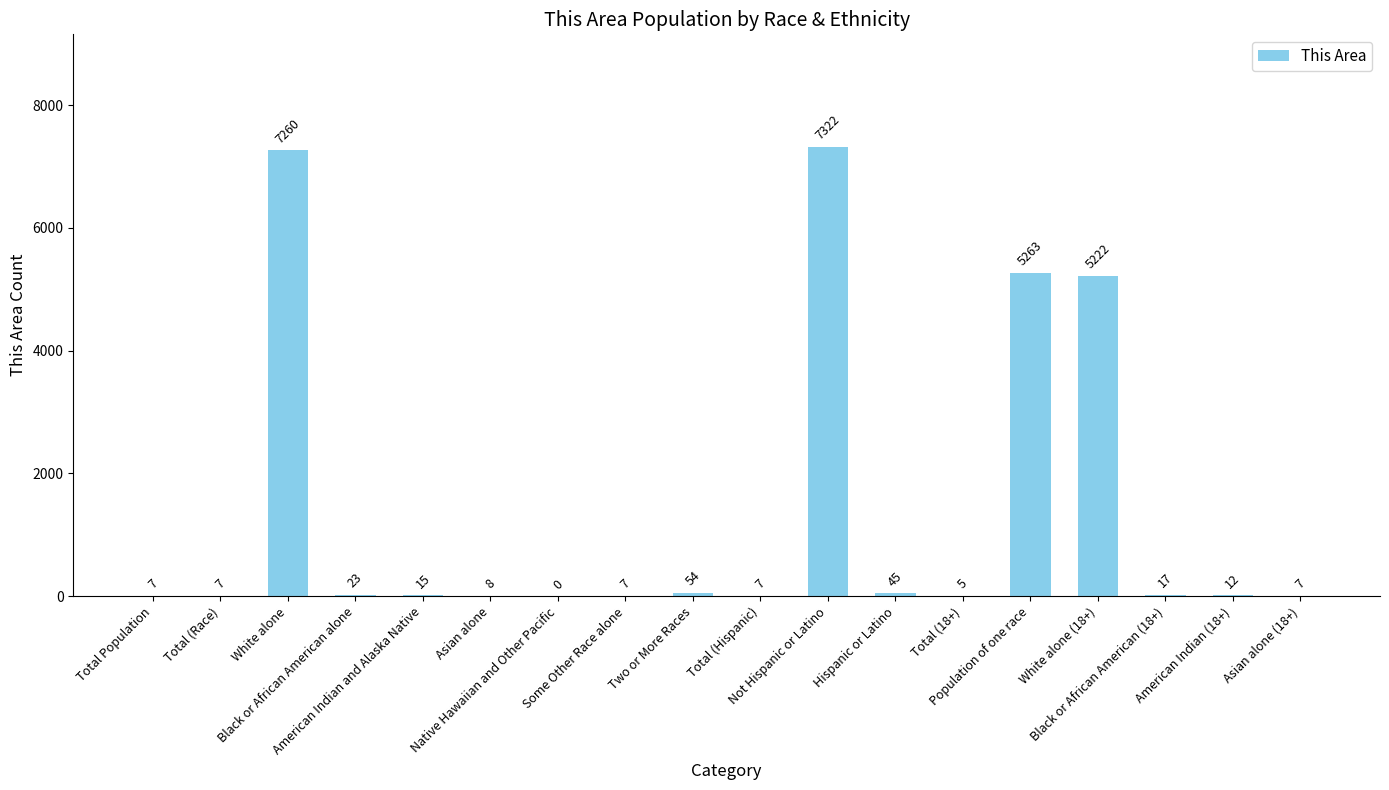

What is the sum of all values?

25281